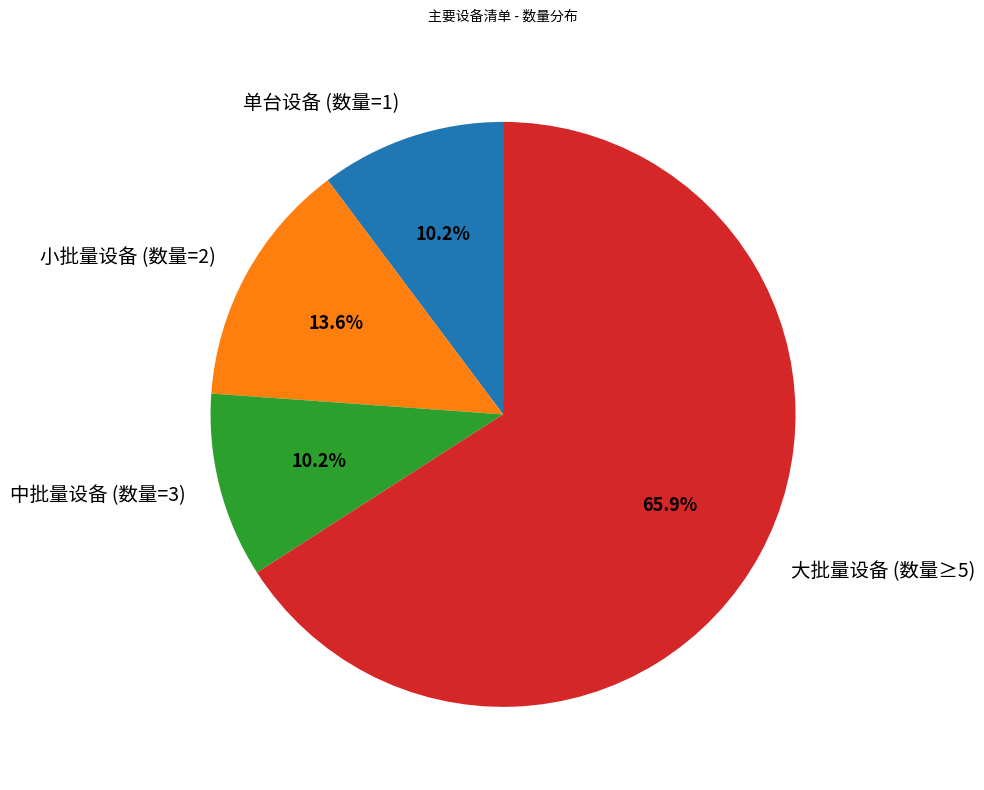

Count the number of slices in the pie.

4